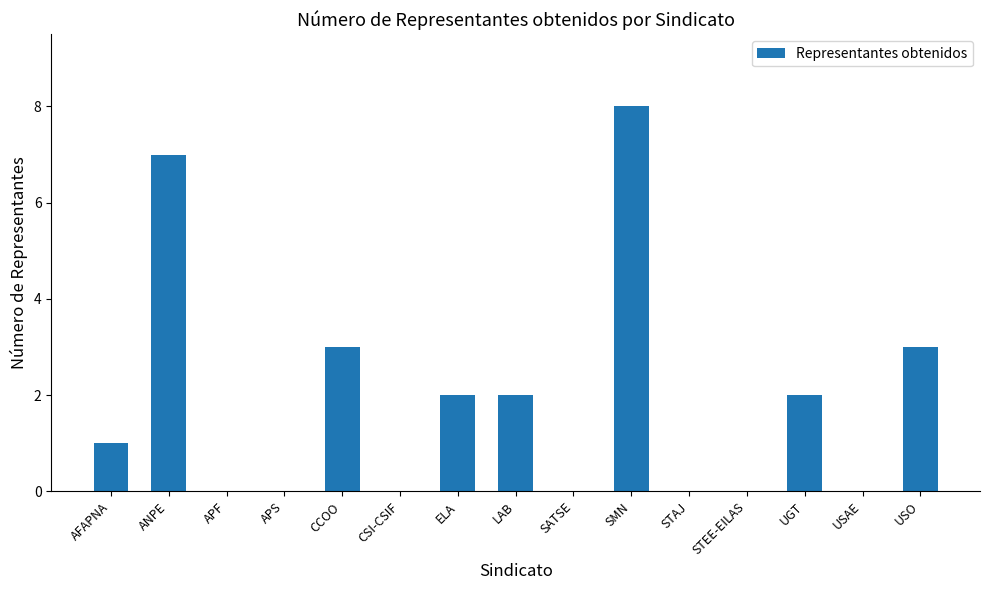

At which category does the chart reach its peak across all series?

SMN